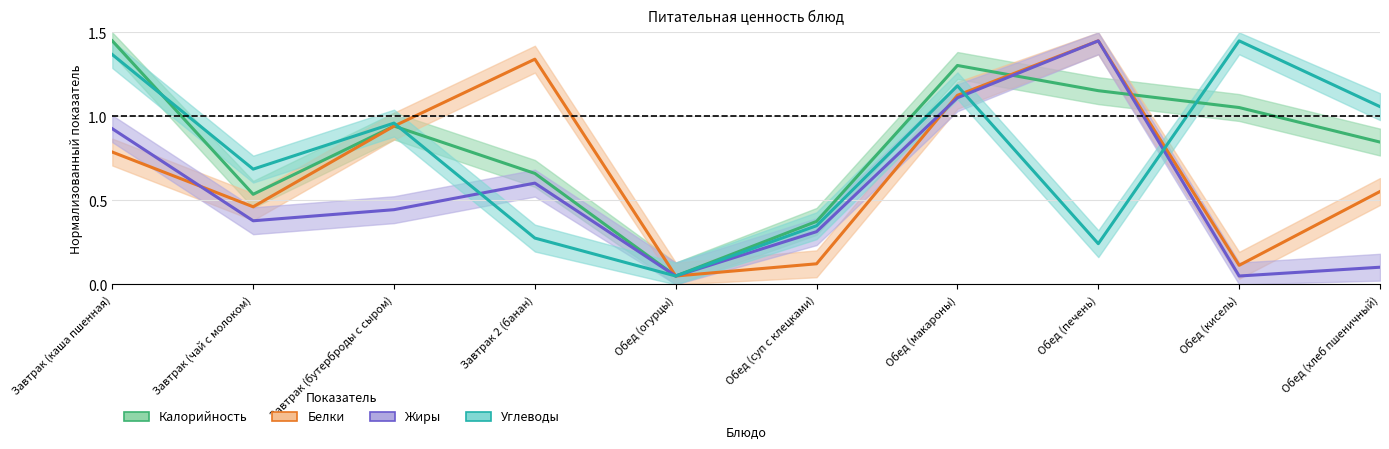

The Белки series shows 0.1 at Обед (суп с клецками). True or false?

True